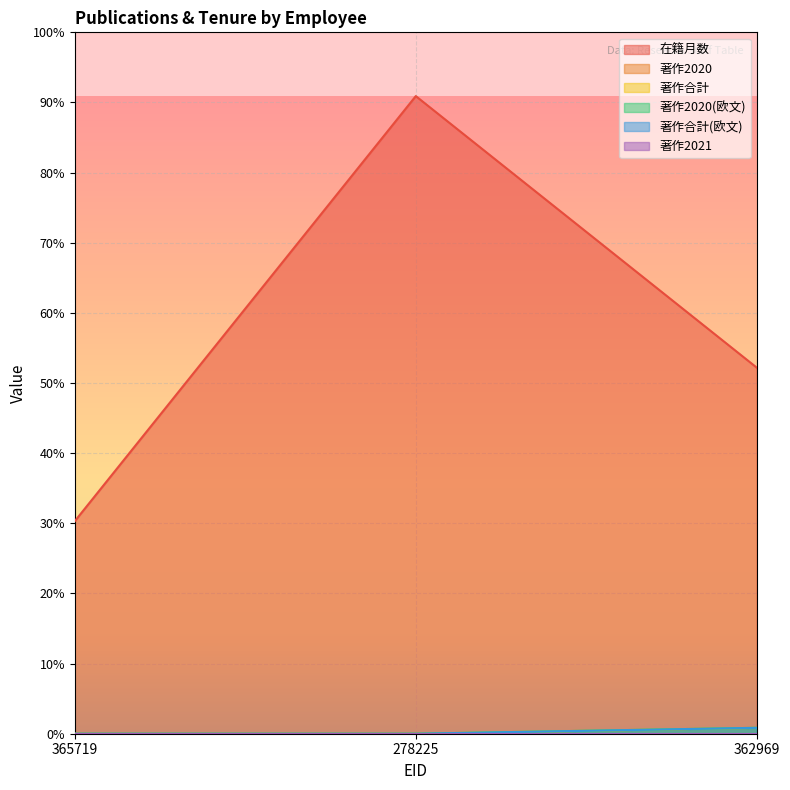

Which has a higher value, 362969 or 278225?

278225